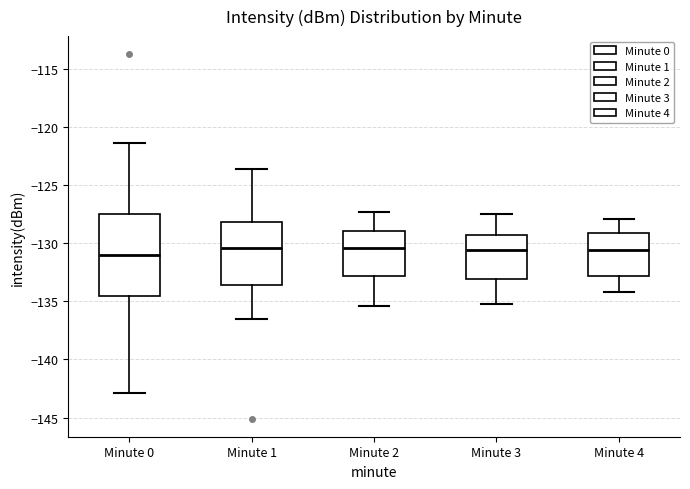

Reading left to right, read every box against the y-axis: the position of its median line, the range the box covers, and the ends of its whiskers. The values are not printed on the chart, so give them approximately, as read against the axis.

Minute 0: median -131.0, box -134.5 to -127.5, whiskers -143.0 to -121.5
Minute 1: median -130.5, box -133.5 to -128.0, whiskers -136.5 to -123.5
Minute 2: median -130.5, box -133.0 to -129.0, whiskers -135.5 to -127.5
Minute 3: median -130.5, box -133.0 to -129.5, whiskers -135.0 to -127.5
Minute 4: median -130.5, box -133.0 to -129.0, whiskers -134.0 to -128.0